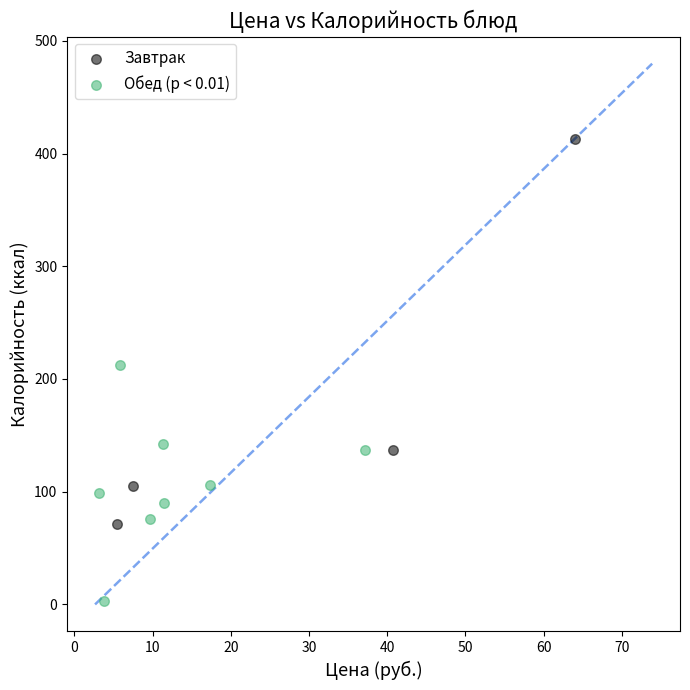

Which series has the widest spread of Y values?

Завтрак